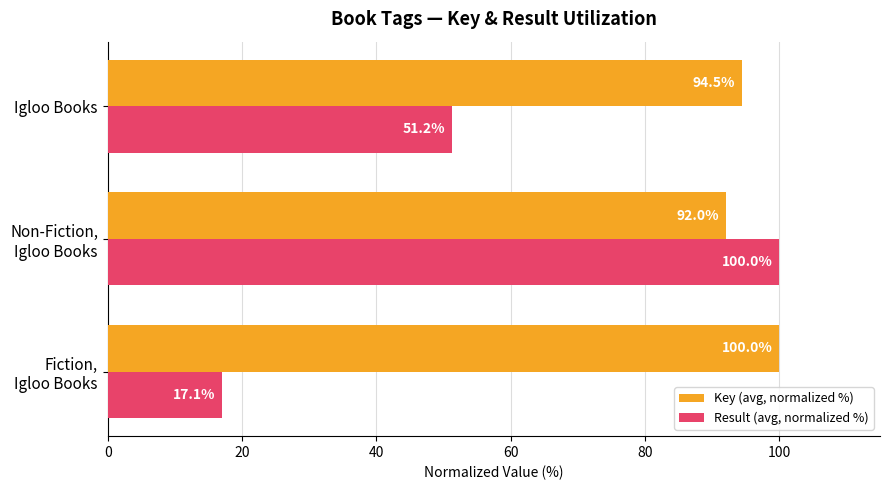

Which series has the widest spread of values?

Result (avg, normalized %)